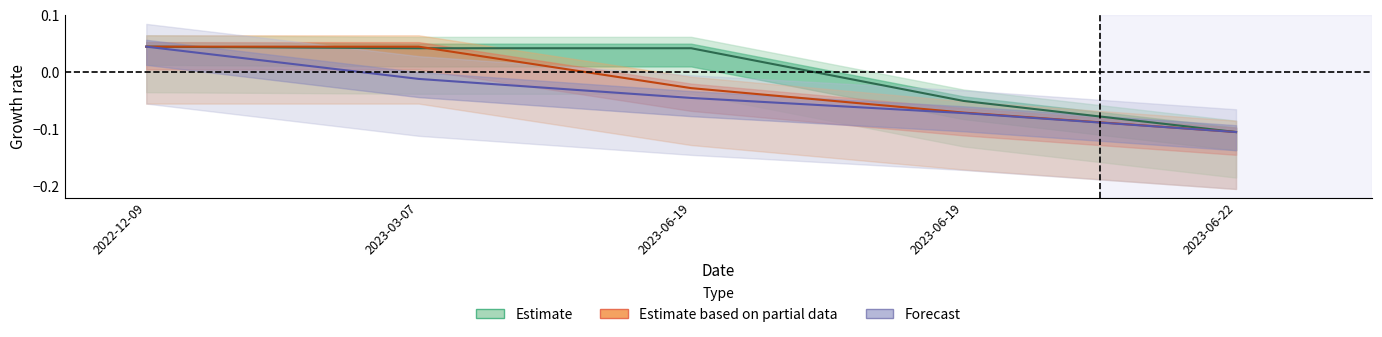

How many values in the Estimate series are below 0?

2